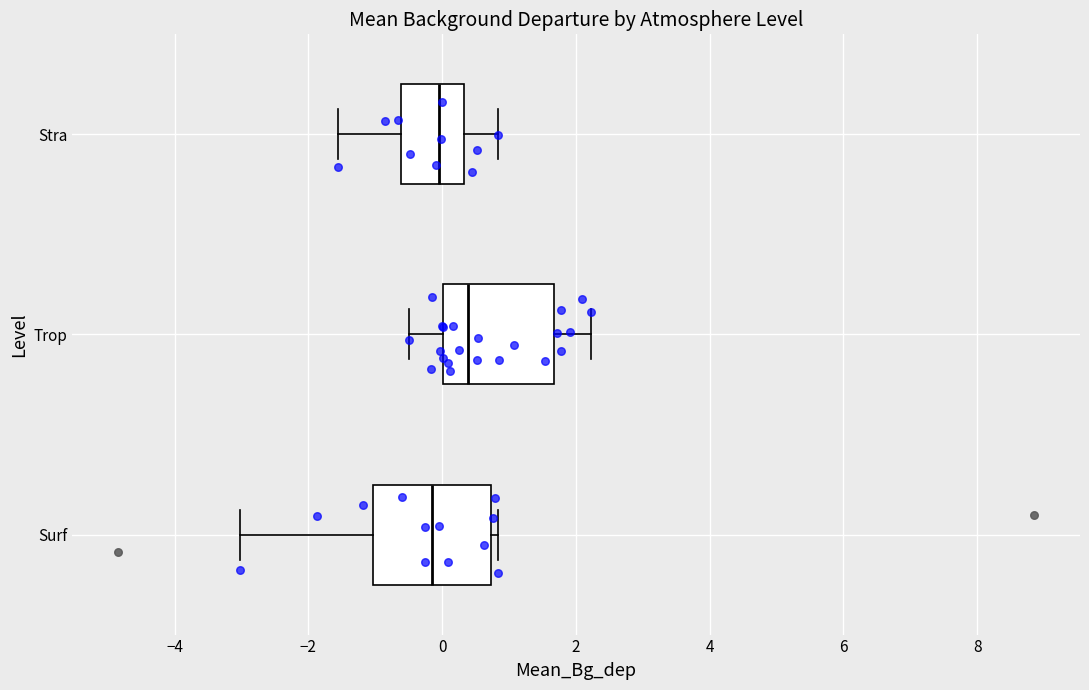

Where does the median line of the box for Stra sit on the x-axis? The values are not printed on the chart, so give them approximately, as read against the axis.

0.0